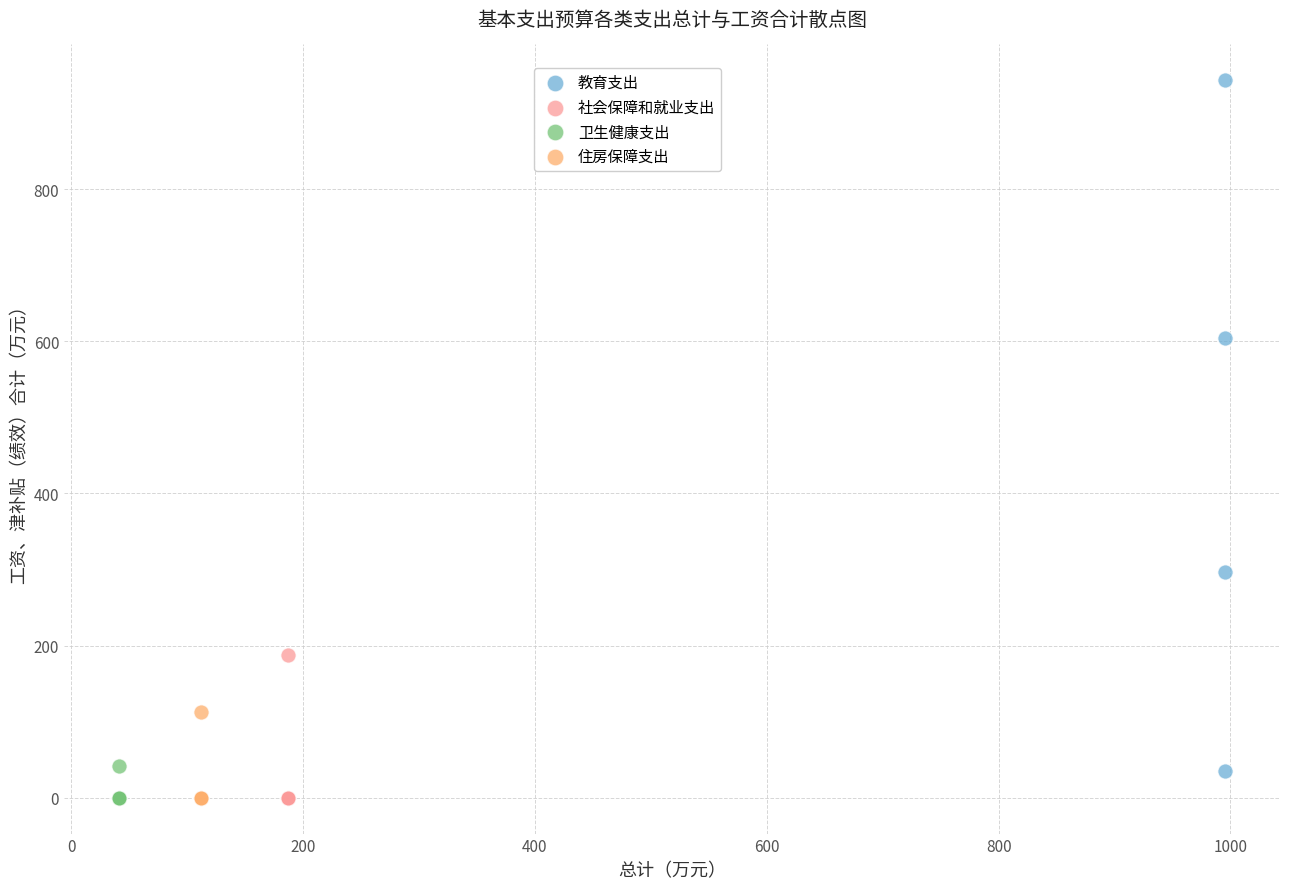

Which series has the widest spread of Y values?

教育支出